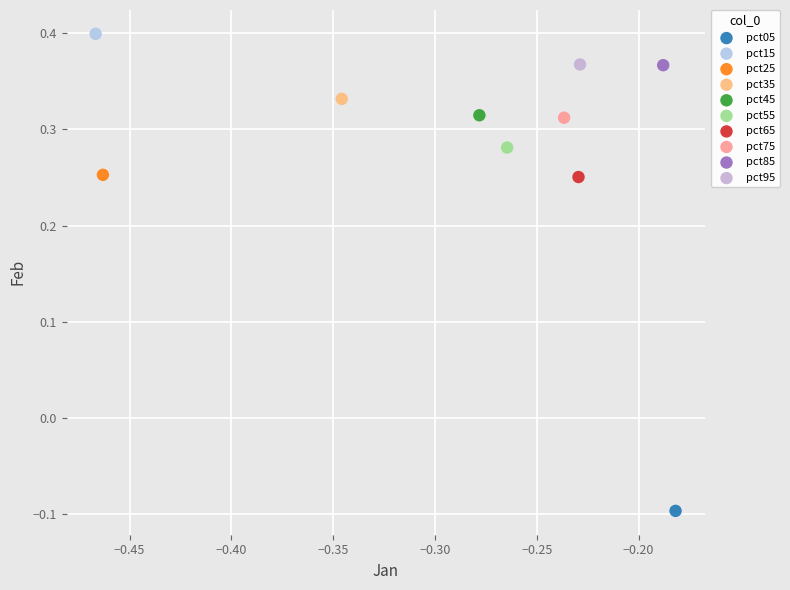

What are all the series names shown in the legend?

pct05, pct15, pct25, pct35, pct45, pct55, pct65, pct75, pct85, pct95